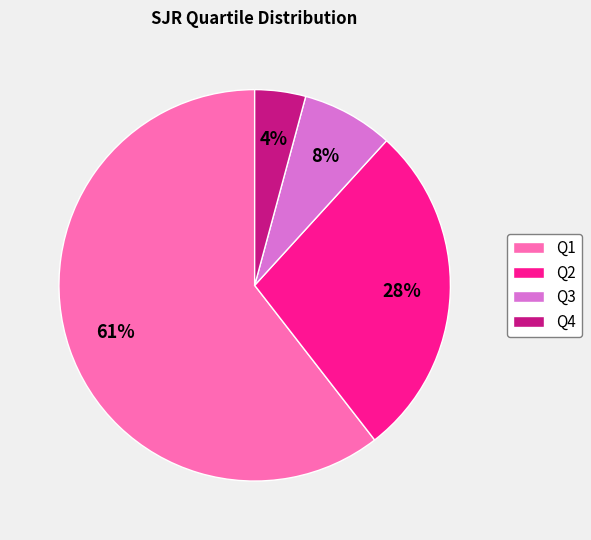

Combined, do Q3 and Q2 account for over 50%?

No